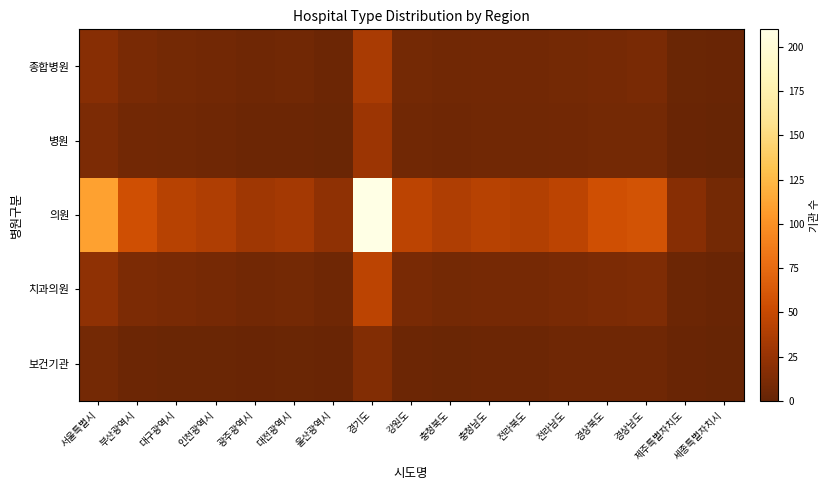

List the series in order of their peak value, lowest first.

보건기관, 병원, 종합병원, 치과의원, 의원